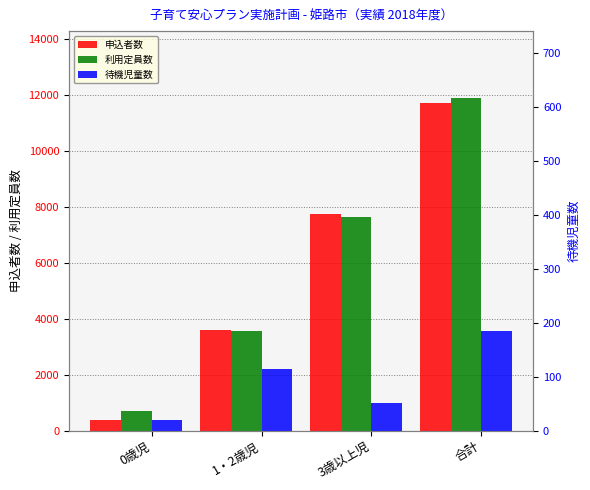

Reading left to right, transcribe all the data shown in this chart.

申込者数: 363	3602	7735	11700
利用定員数: 710	3563	7626	11899
待機児童数: 20	114	51	185